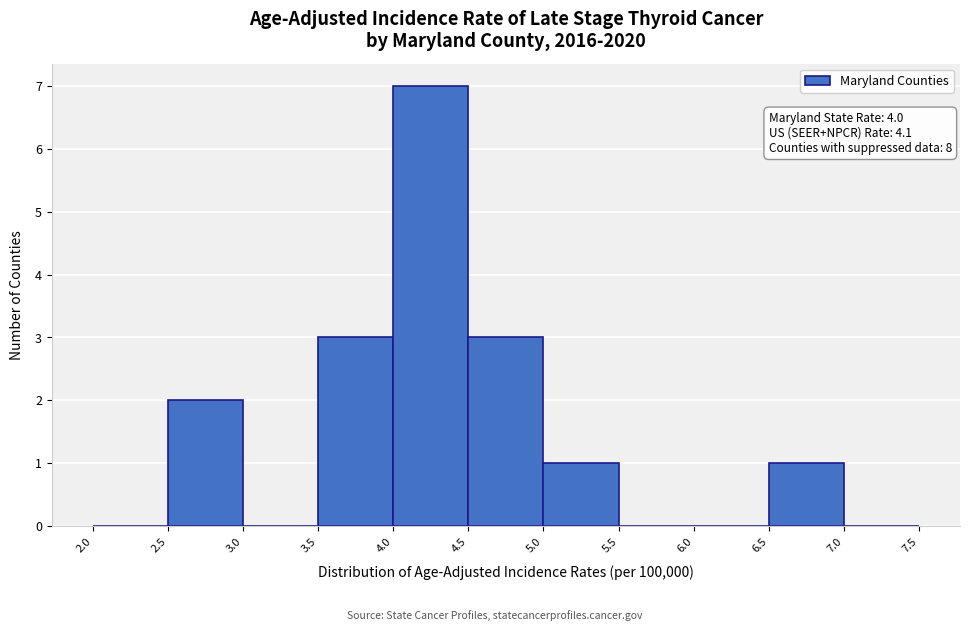

Which range on the x-axis has the tallest bar?

4.0 to 4.5